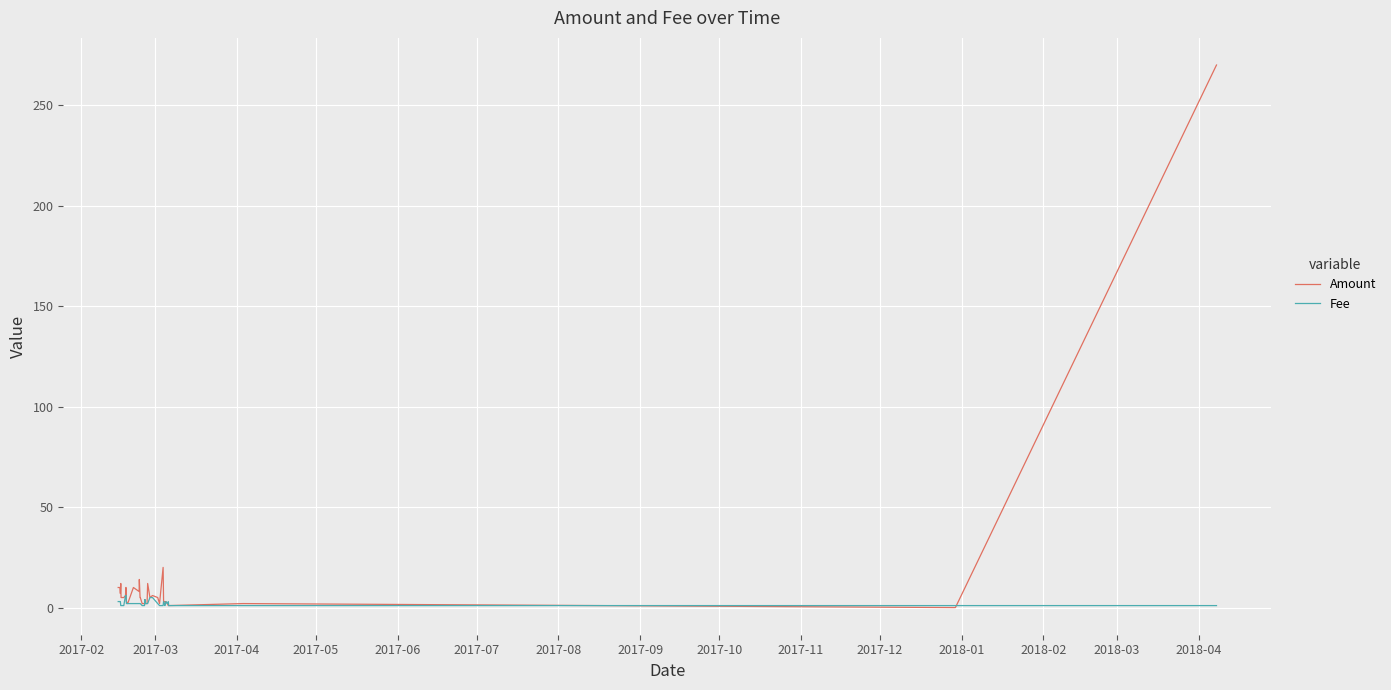

What is the maximum value shown in the chart?

270.0